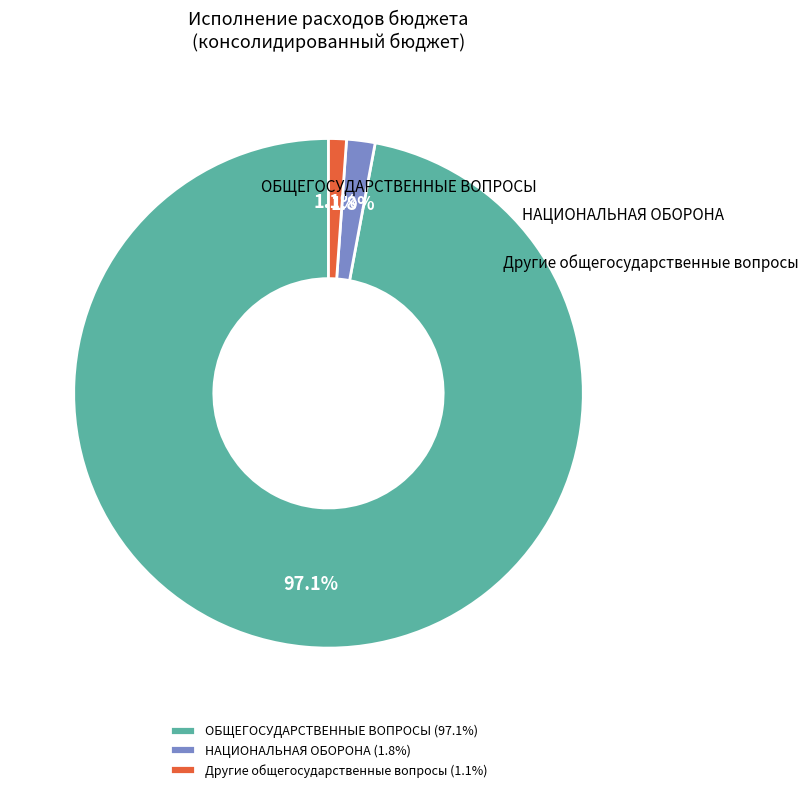

To the nearest percent, what is the difference between the largest and smallest slice percentages?

96%